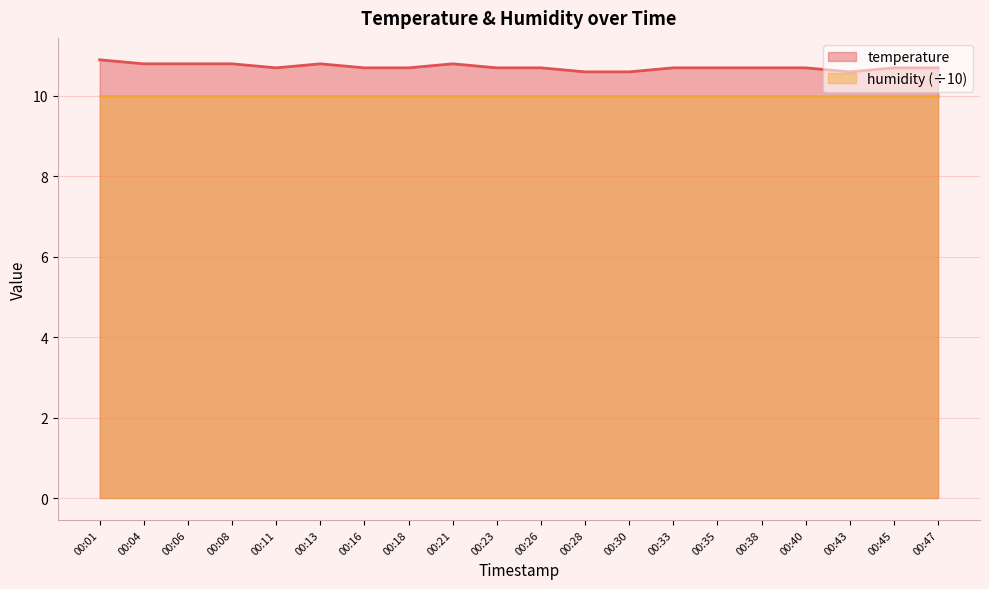

Does the chart have visible grid lines?

Yes